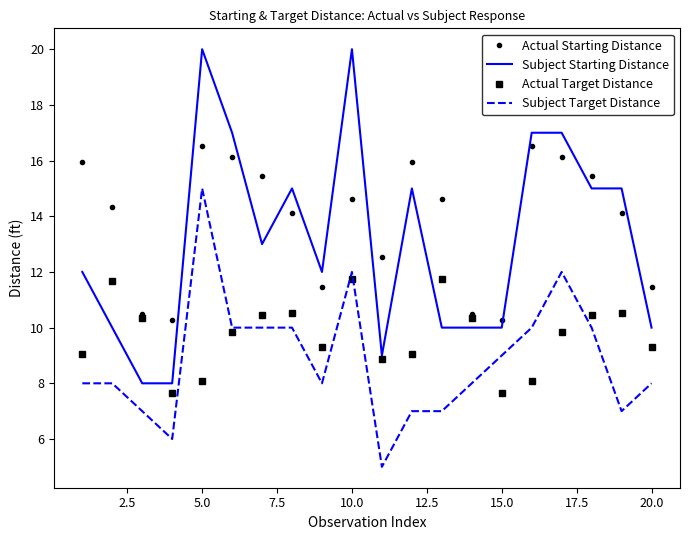

How many categories are shown in the chart?

20